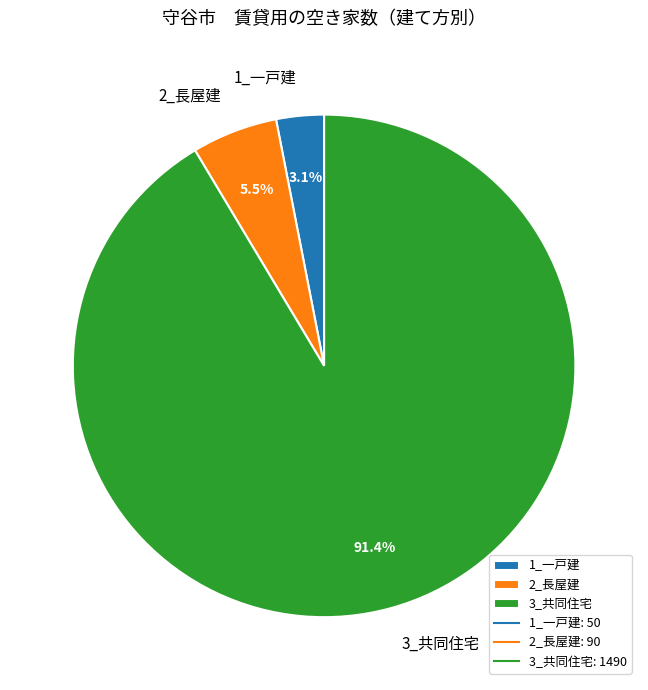

What is the ratio of the value at 3_共同住宅 to the value at 2_長屋建?

16.6